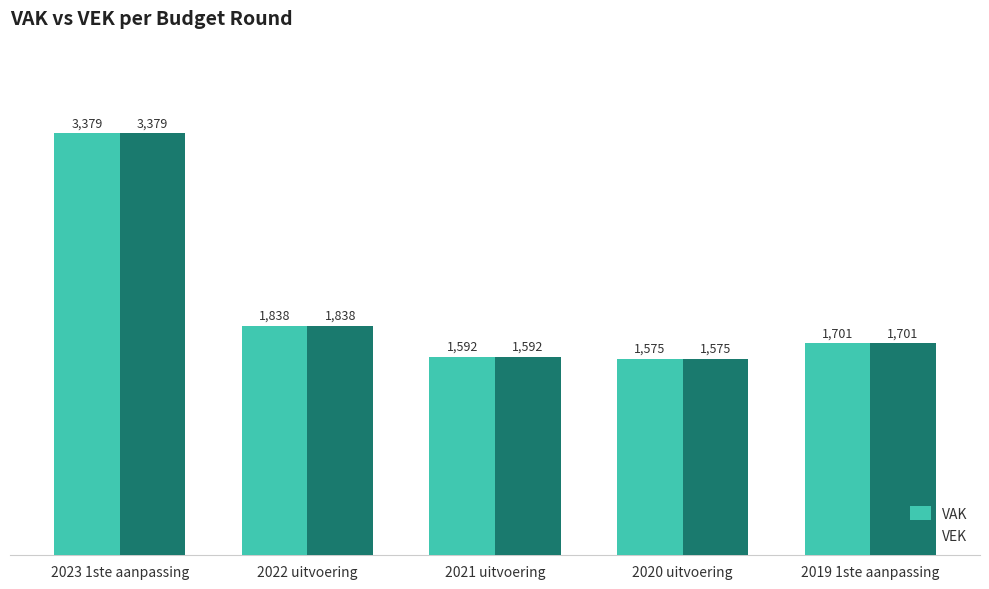

How many bars are there in total?

10